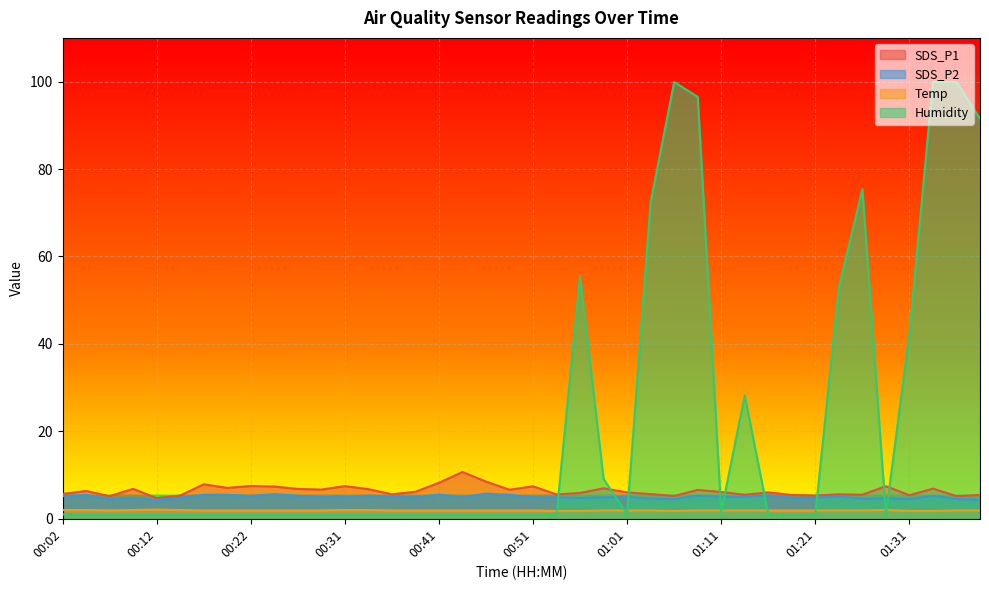

What is the sum of the Temp values at 00:14 and 00:51?

3.9